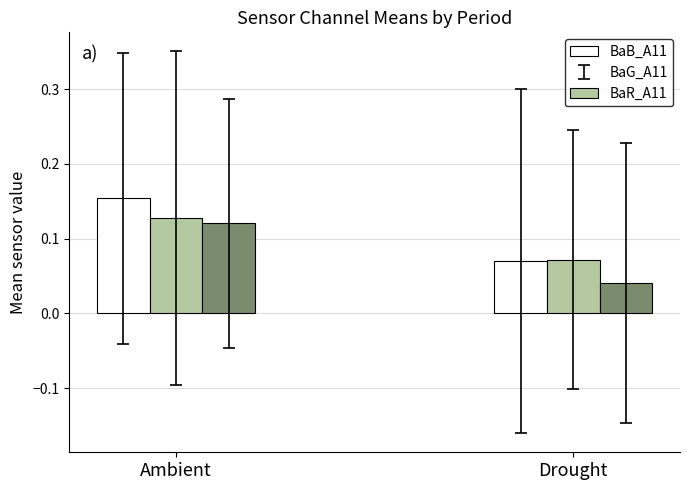

Which label corresponds to the smallest value in the chart?

Drought